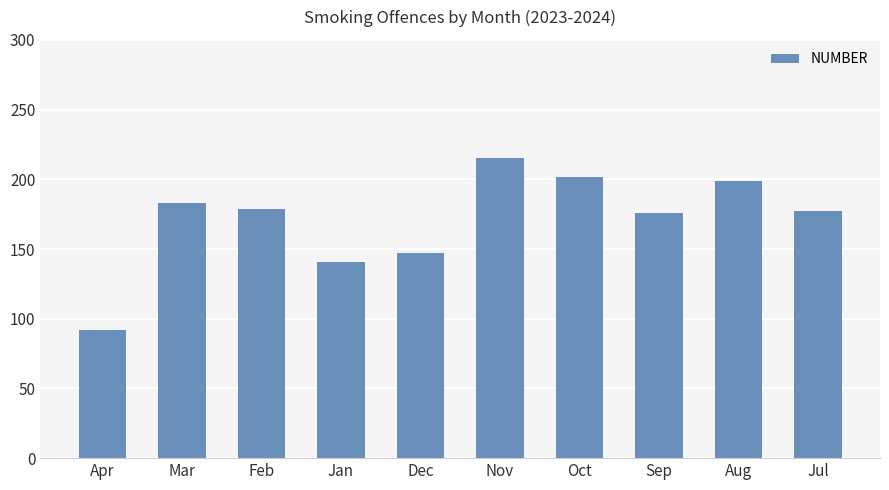

What is the label of the 9th bar from the left?

Aug